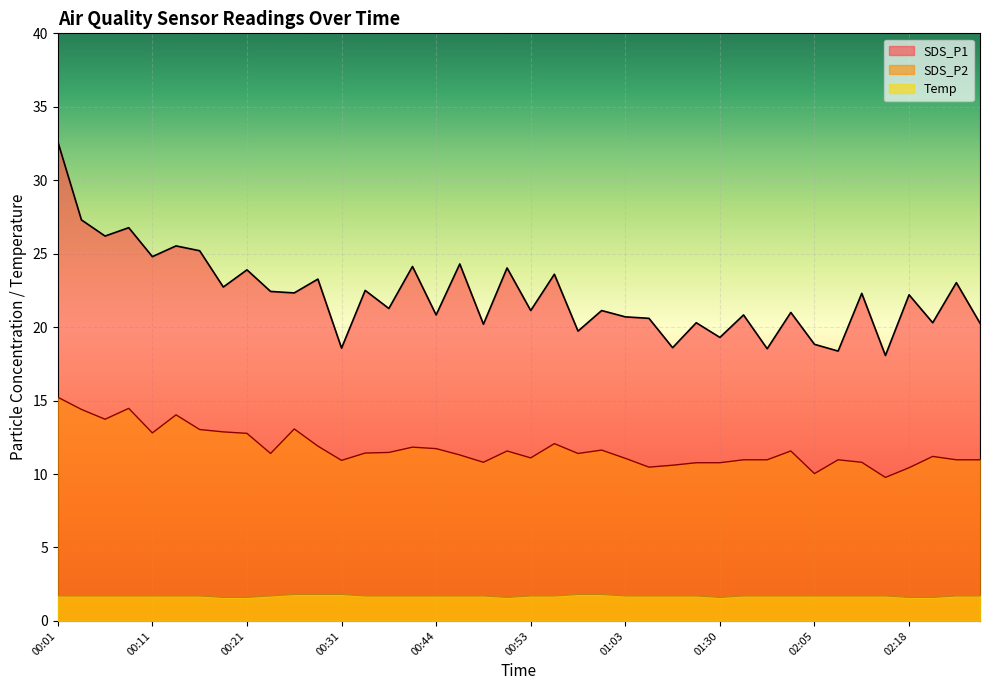

What is the average value of the SDS_P2 series?

11.7